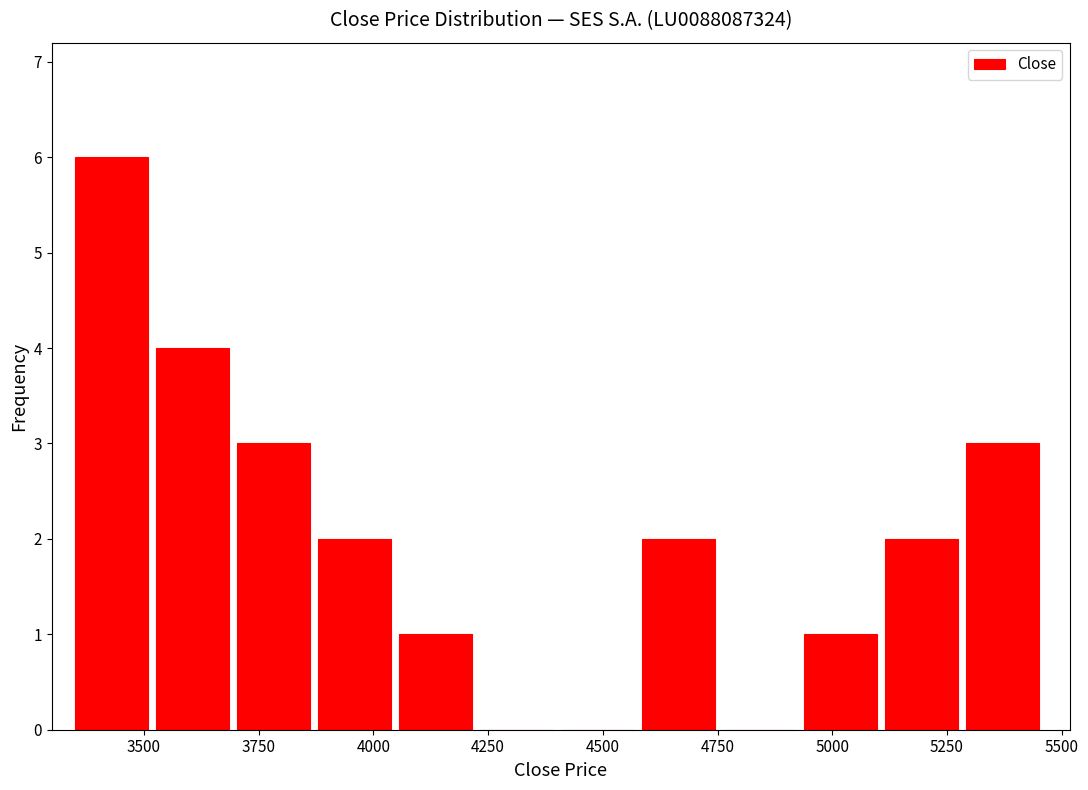

Around what value on the x-axis is the tallest bar? Give the approximate position of its centre, as read against the axis.

3450